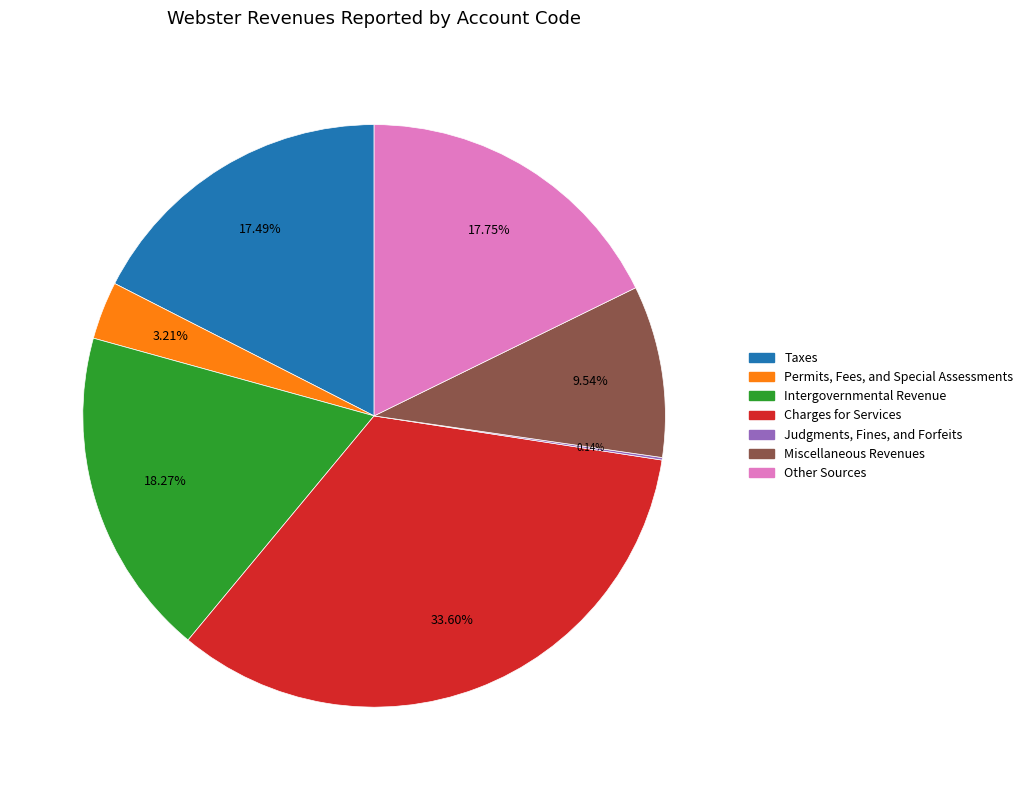

Which slice is the largest?

Charges for Services